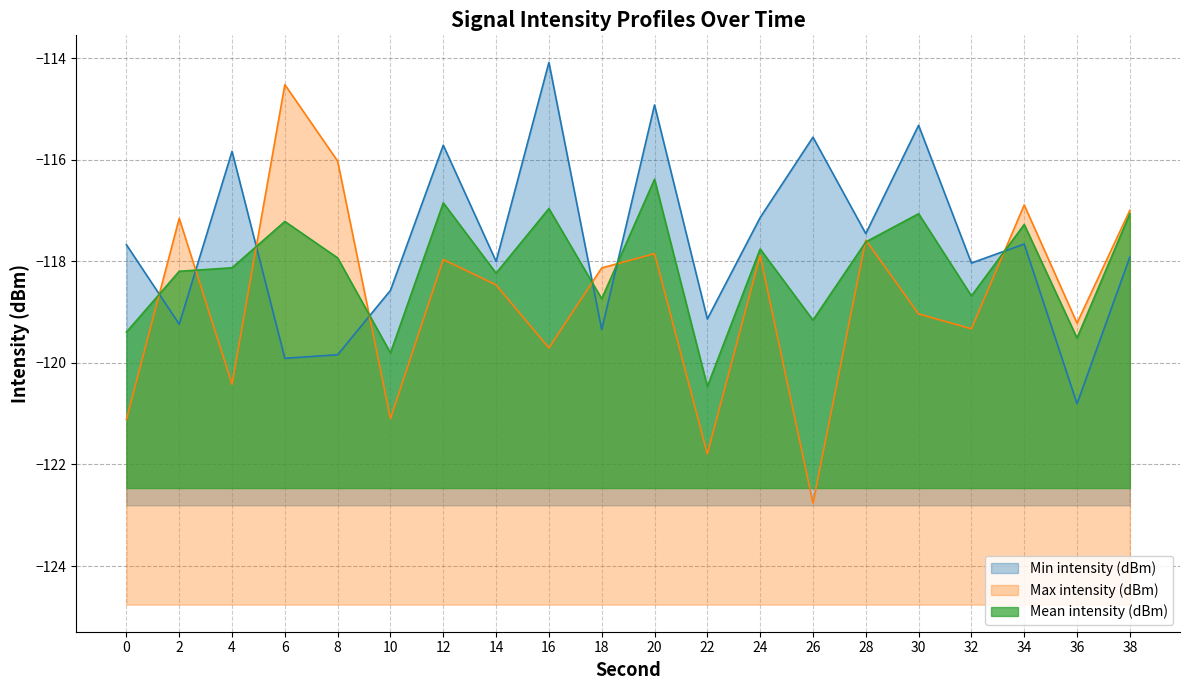

What is the spread (max minus min) of values at 38?

0.9